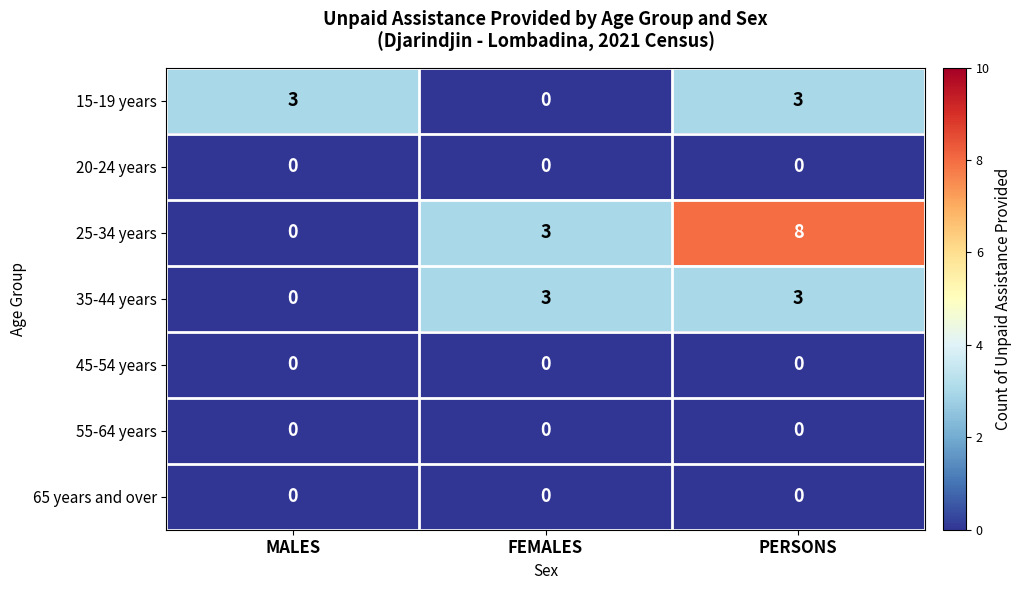

Which series has the largest range (max minus min)?

25-34 years